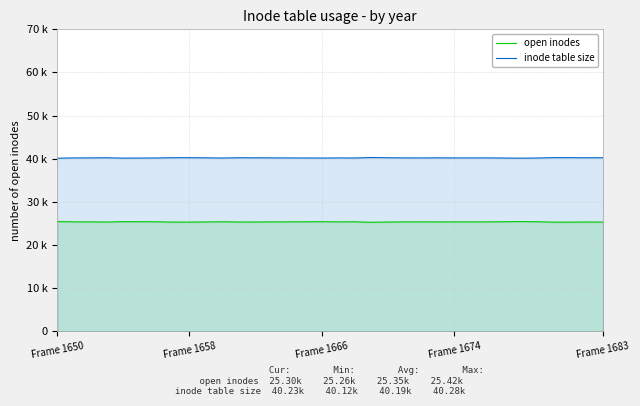

What are all the series names shown in the legend?

open inodes, inode table size